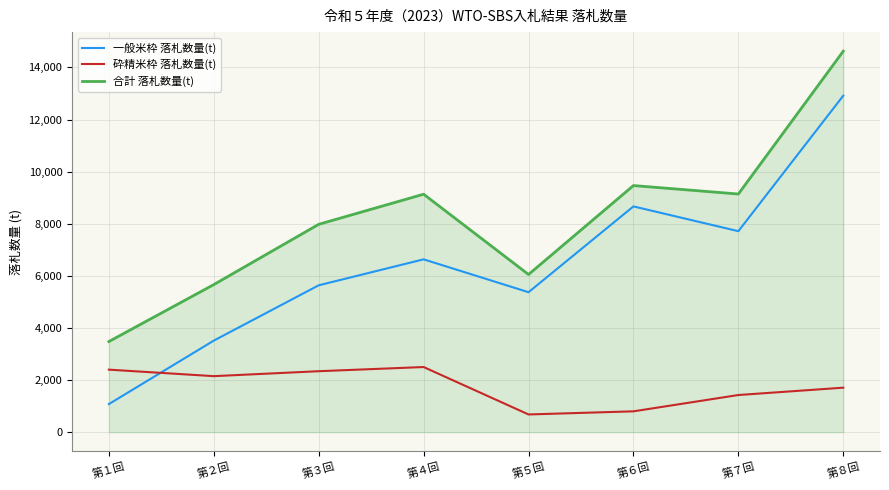

What is the difference between the maximum and minimum values in the 一般米枠 落札数量(t) series?

11837